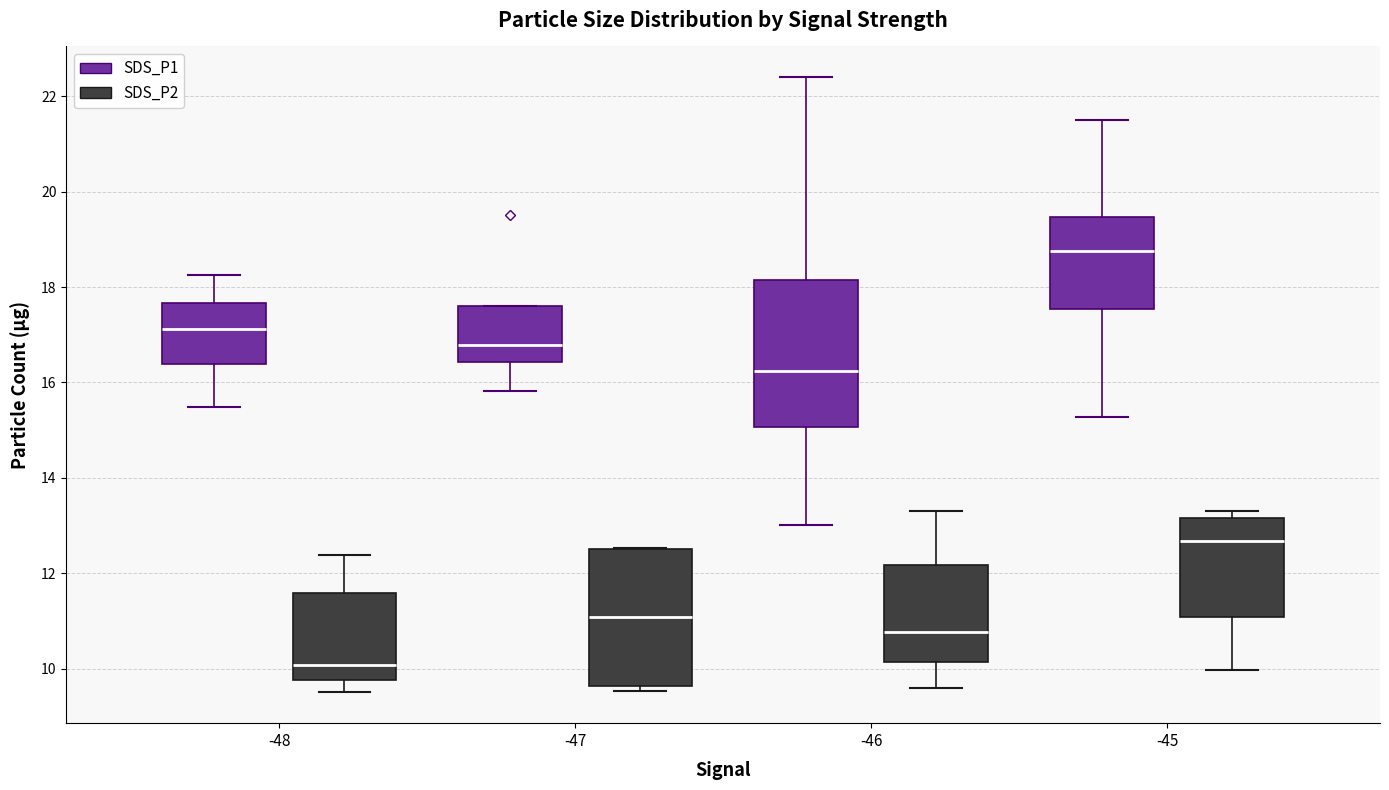

Reading left to right, transcribe this box plot: for each box, give where its median line is, the range the box spans, and where its two whiskers end, as read against the y-axis. The values are not printed on the chart, so give them approximately, as read against the axis.

-48 (SDS_P1): median 17.2, box 16.4 to 17.6, whiskers 15.4 to 18.2
-48 (SDS_P2): median 10.0, box 9.8 to 11.6, whiskers 9.6 to 12.4
-47 (SDS_P1): median 16.8, box 16.4 to 17.6, whiskers 15.8 to 17.6
-47 (SDS_P2): median 11.0, box 9.6 to 12.6, whiskers 9.6 (just below the box's lower edge) to 12.6
-46 (SDS_P1): median 16.2, box 15.0 to 18.2, whiskers 13.0 to 22.4
-46 (SDS_P2): median 10.8, box 10.2 to 12.2, whiskers 9.6 to 13.4
-45 (SDS_P1): median 18.8, box 17.6 to 19.4, whiskers 15.2 to 21.6
-45 (SDS_P2): median 12.6, box 11.0 to 13.2, whiskers 10.0 to 13.4